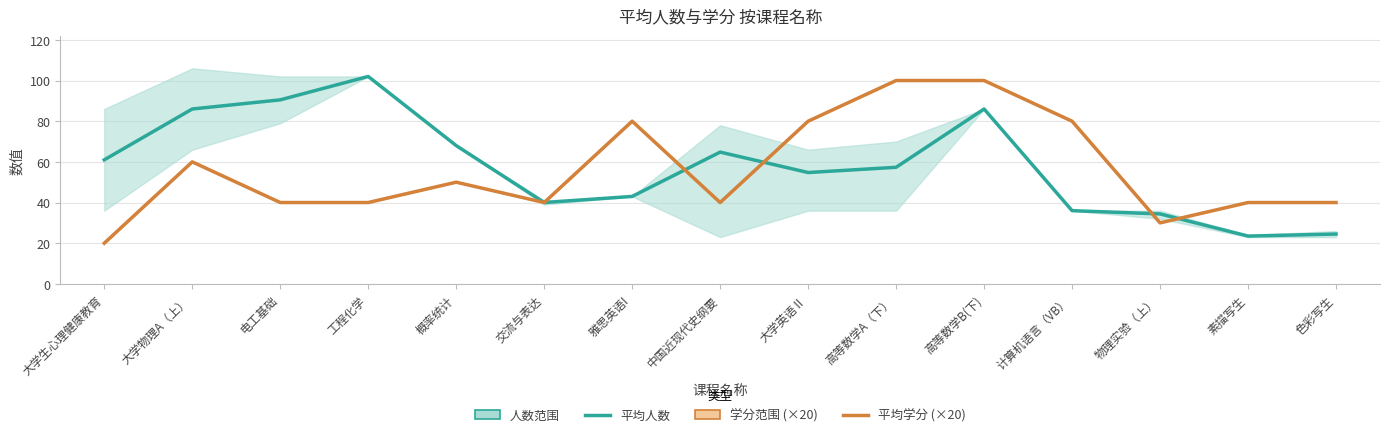

Rank the series by their average value, from highest to lowest.

平均人数, 平均学分 (×20)